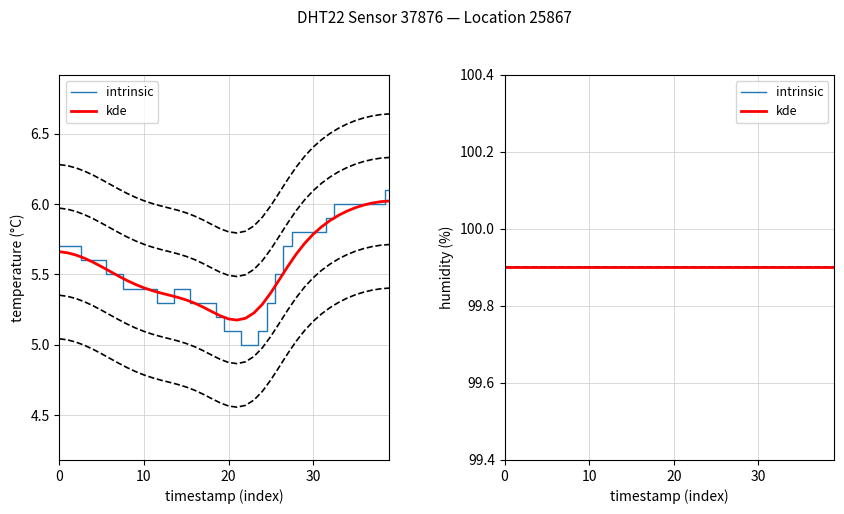

What is the greatest value displayed?

6.1